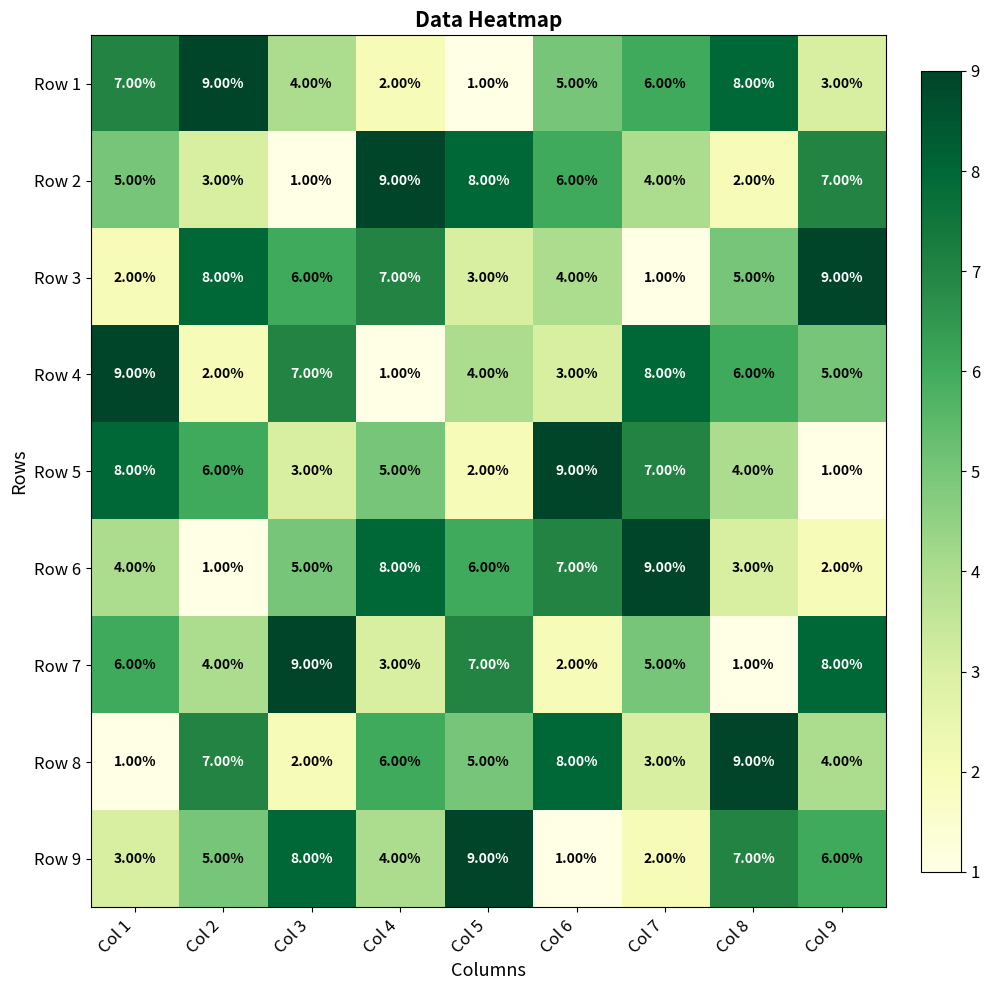

What is the difference between the highest and lowest values at Col 1?

8